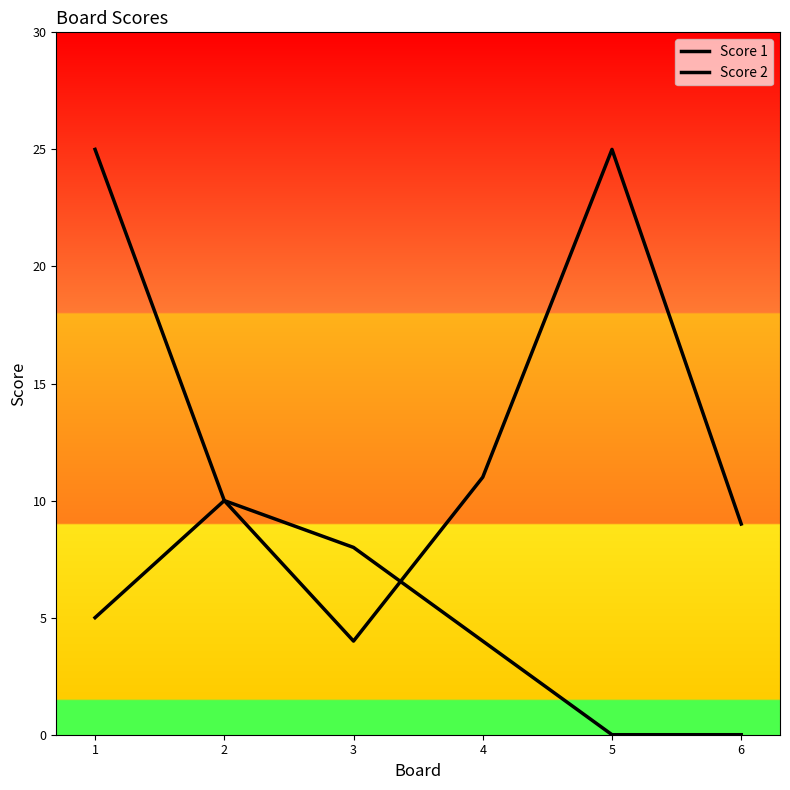

True or false: Score 2 has a value of 0 at 6.

True